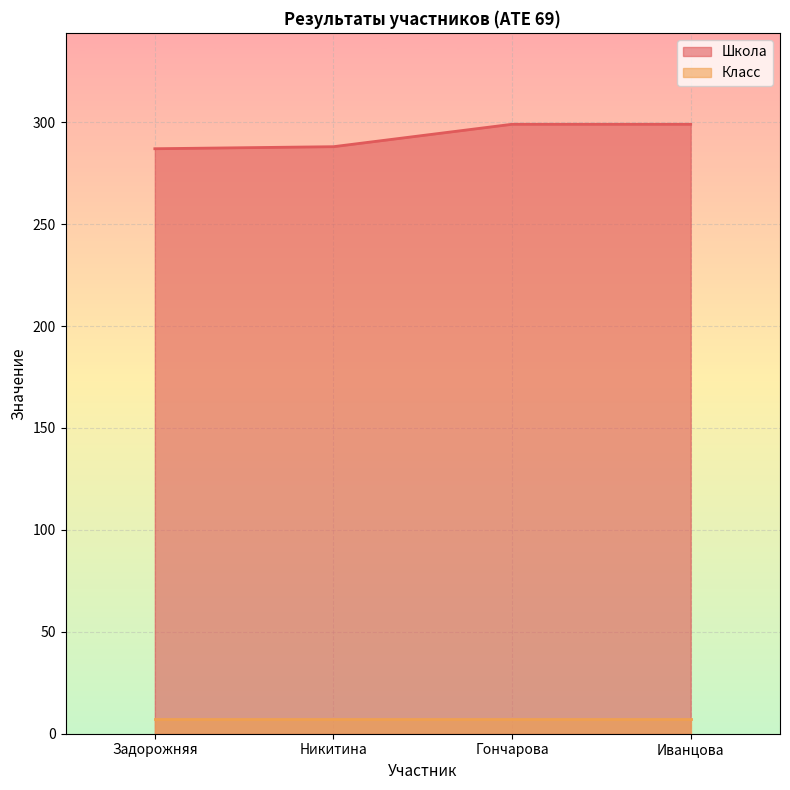

What is the sum of the values at Гончарова and Никитина?

587